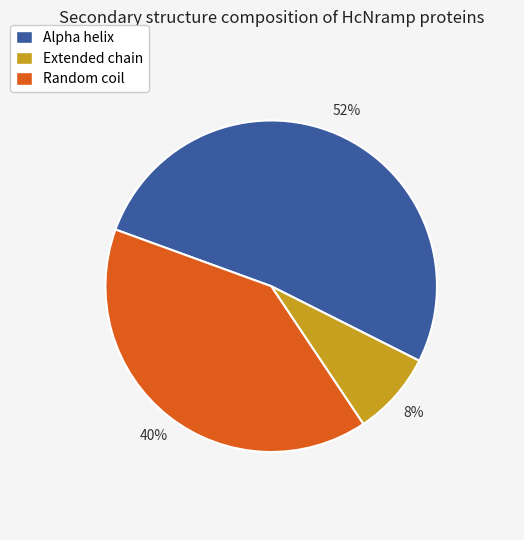

Is the sum of Random coil and Extended chain greater than half?

No